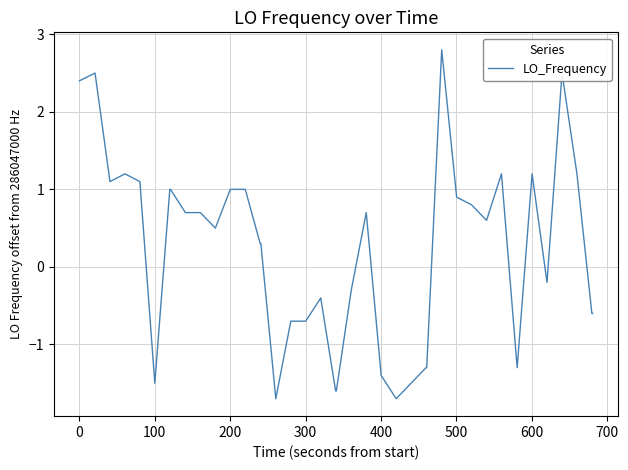

What is the maximum value shown in the chart?

2.8